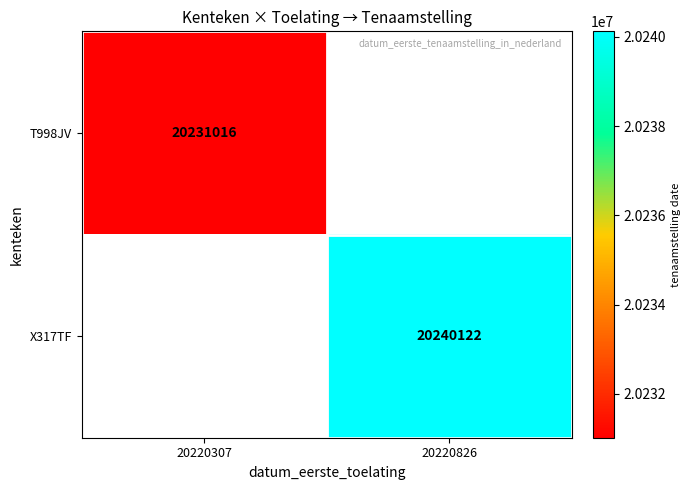

At how many categories does at least one series exceed 20238261?

1